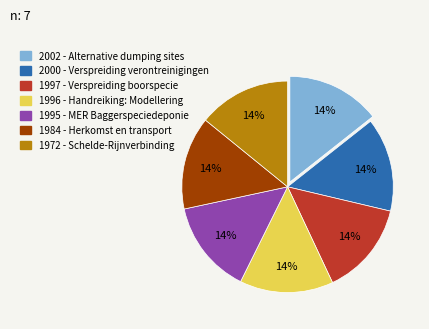

Does 2002 - Alternative dumping sites account for over 50% of the chart?

No